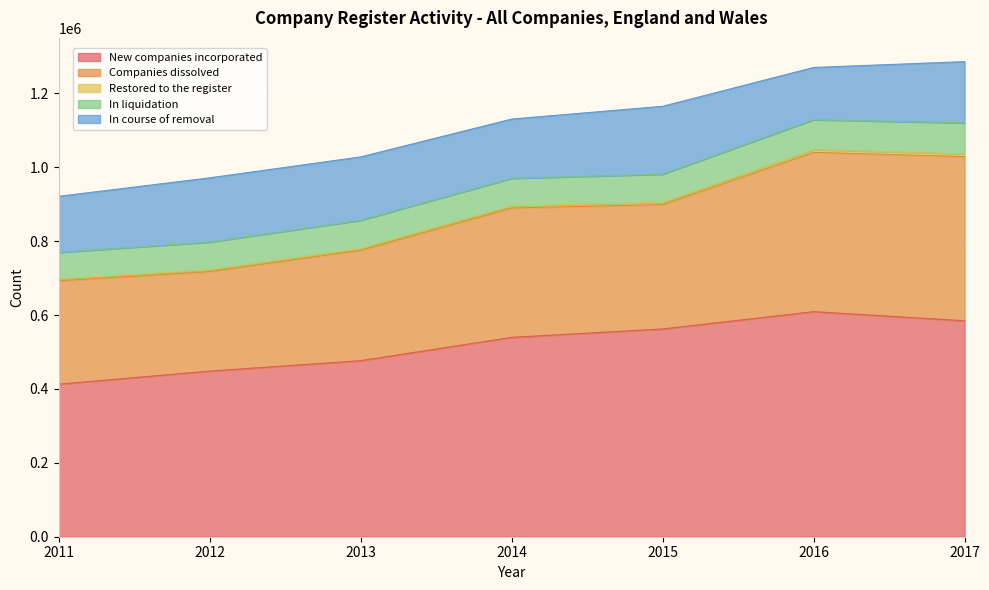

At which label does In course of removal first exceed 165887?

2012